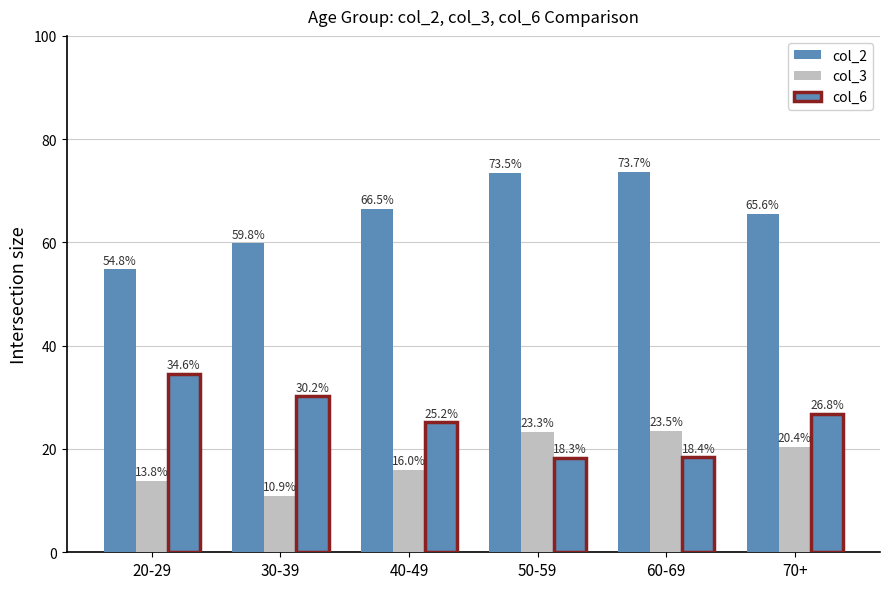

How many groups of bars are there?

6